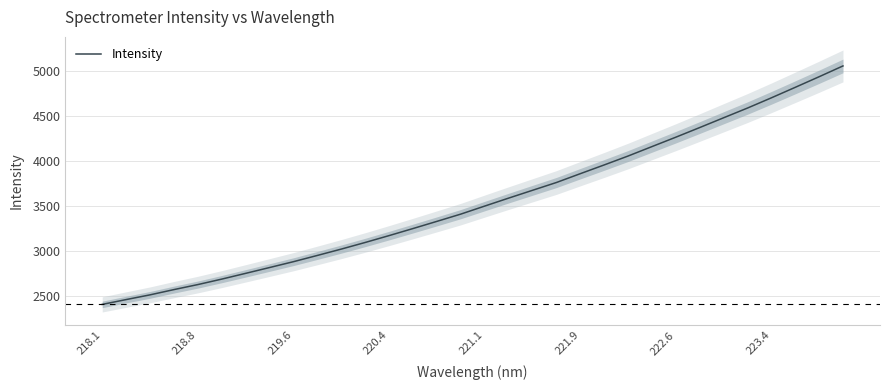

What is the difference between the second highest and minimum values?

2525.3